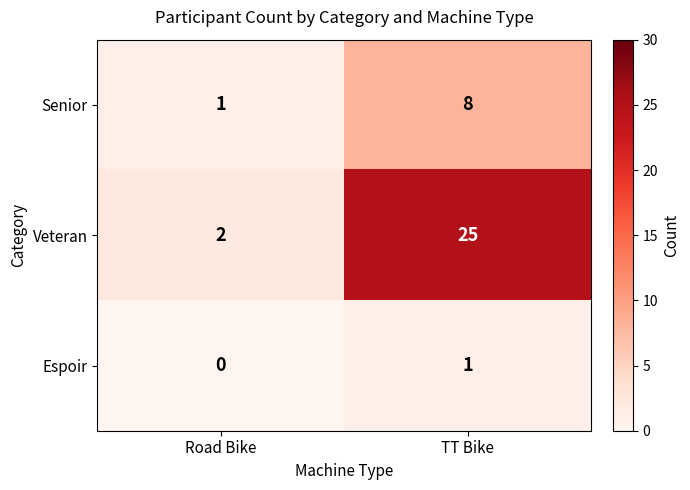

At which category is the sum across all series the highest?

TT Bike